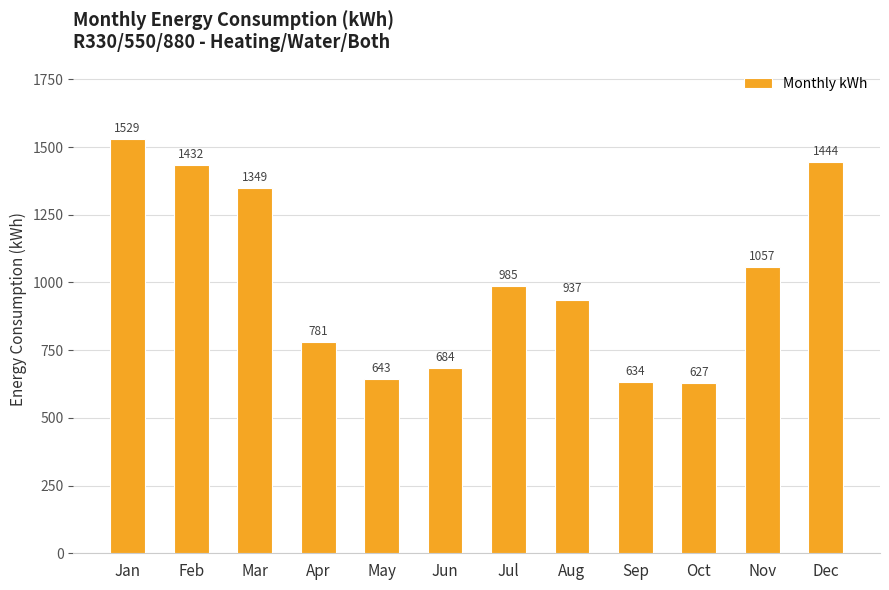

The chart shows a value of 633.7 at Sep. True or false?

True